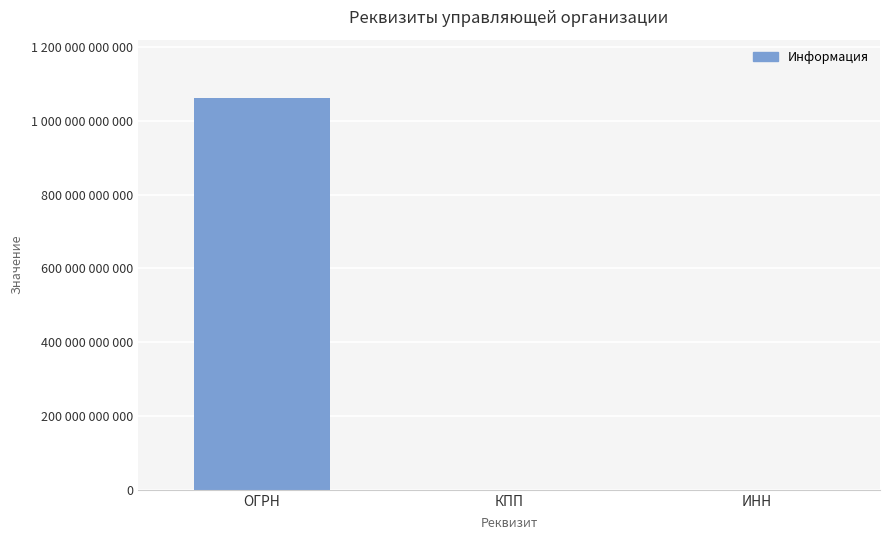

Rank the categories by value from lowest to highest.

КПП, ИНН, ОГРН